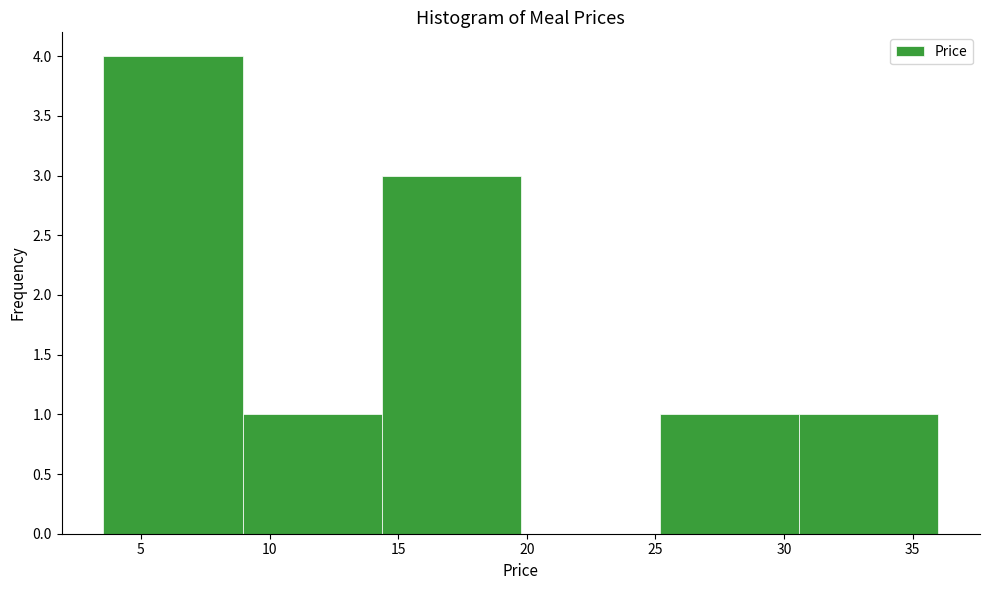

Reading left to right, list every bar in this chart as the range it spans on the x-axis followed by its height. Neither the bar edges nor the heights are printed on the chart, so give them approximately, as read against the axes.

3.5 to 9.0: 4
9.0 to 14.5: 1
14.5 to 20.0: 3
20.0 to 25.0: 0
25.0 to 30.5: 1
30.5 to 36.0: 1